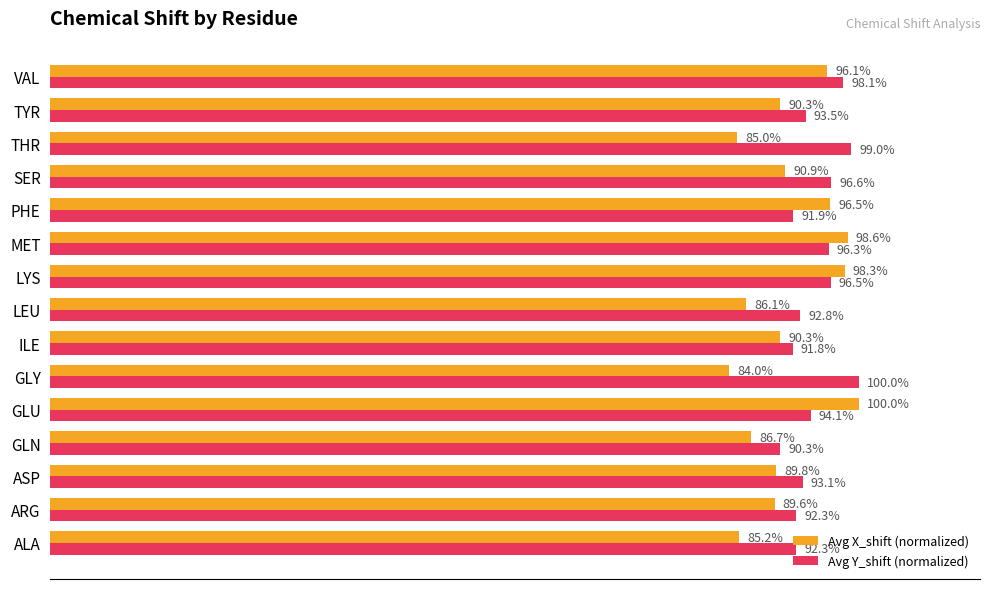

At which category is the sum across all series the highest?

MET